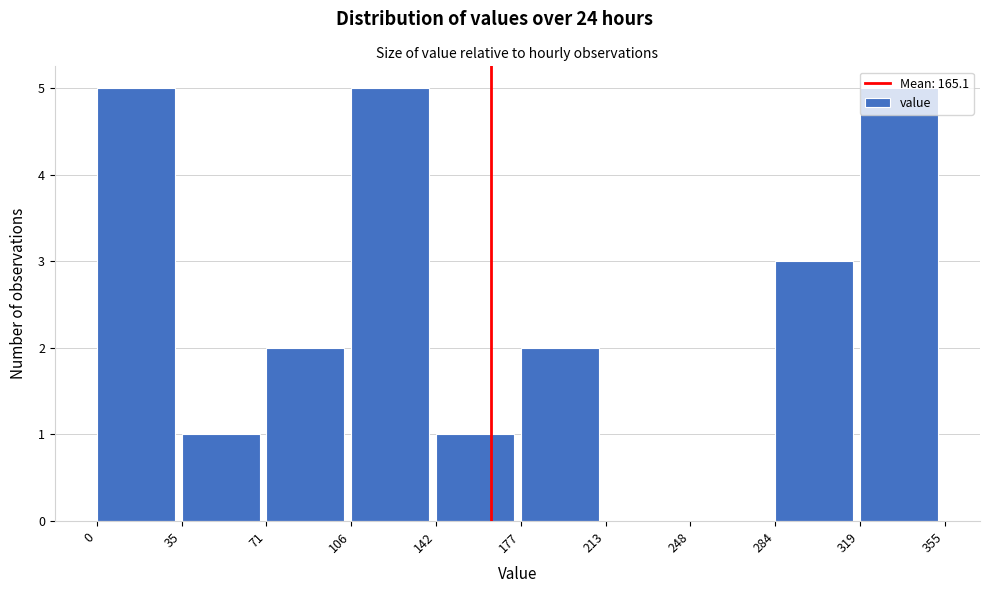

What is the height of the bar covering 177 to 213 on the x-axis? The values are not printed on the chart, so give them approximately, as read against the axis.

2